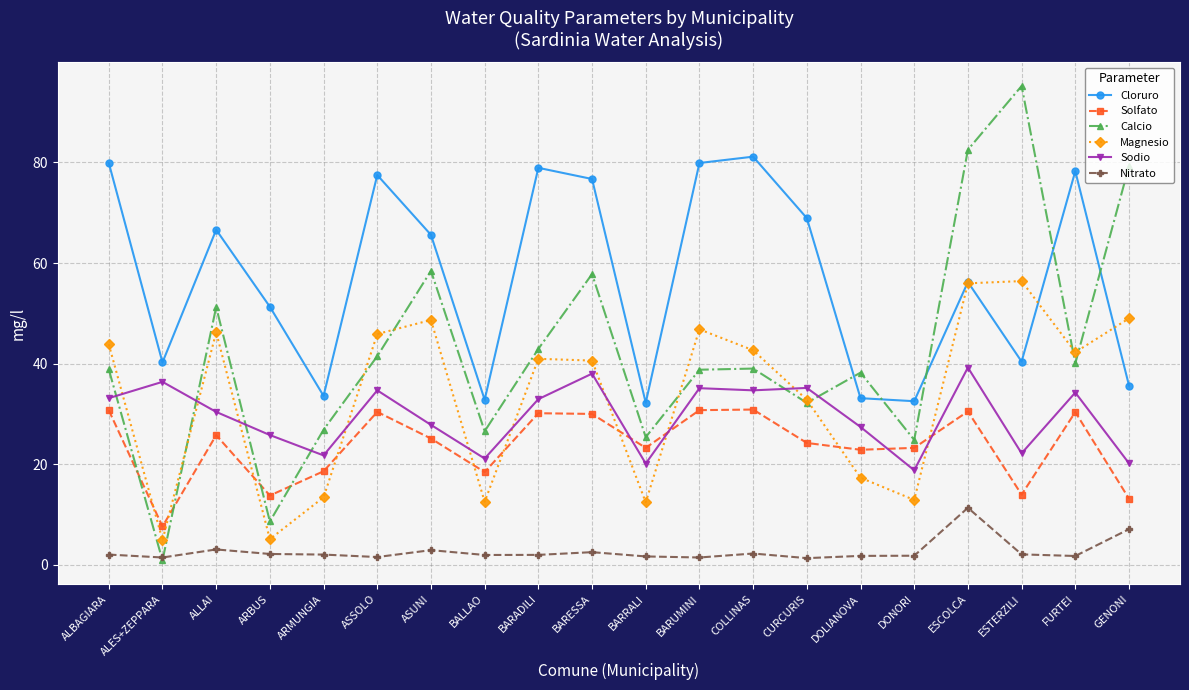

True or false: Solfato and Cloruro intersect in this chart.

False